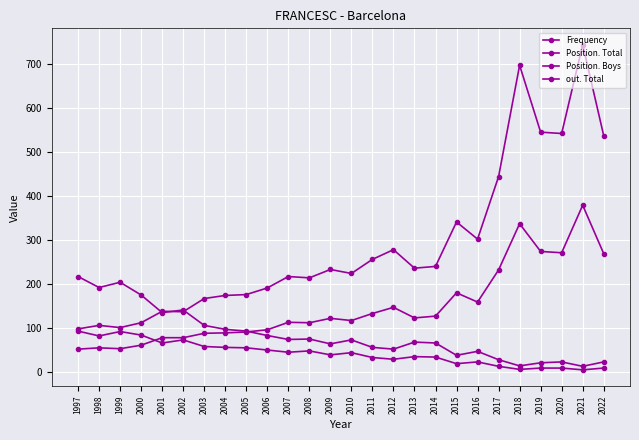

How many lines are shown in the chart?

4